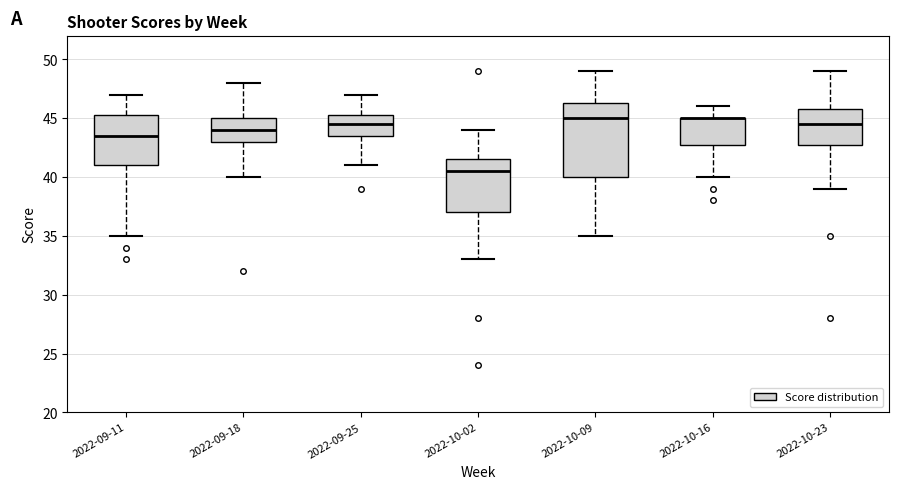

Where does the median line of the box for 2022-10-09 sit on the y-axis? The values are not printed on the chart, so give them approximately, as read against the axis.

45.0